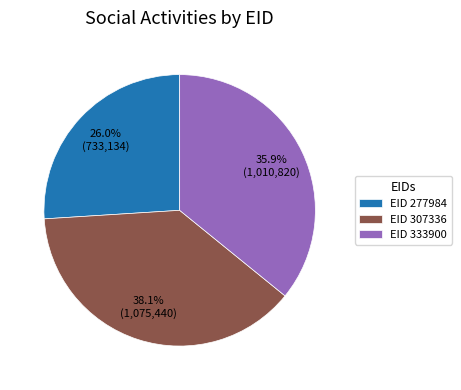

Does EID 277984 account for over 50% of the chart?

No